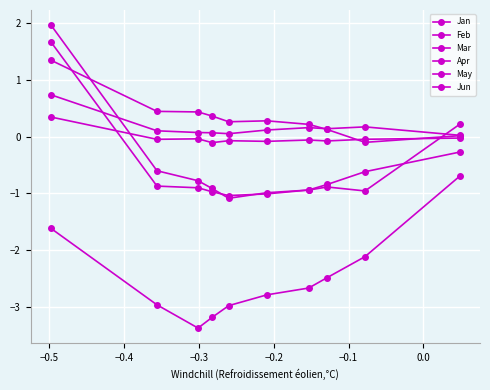

How many lines are shown in the chart?

6